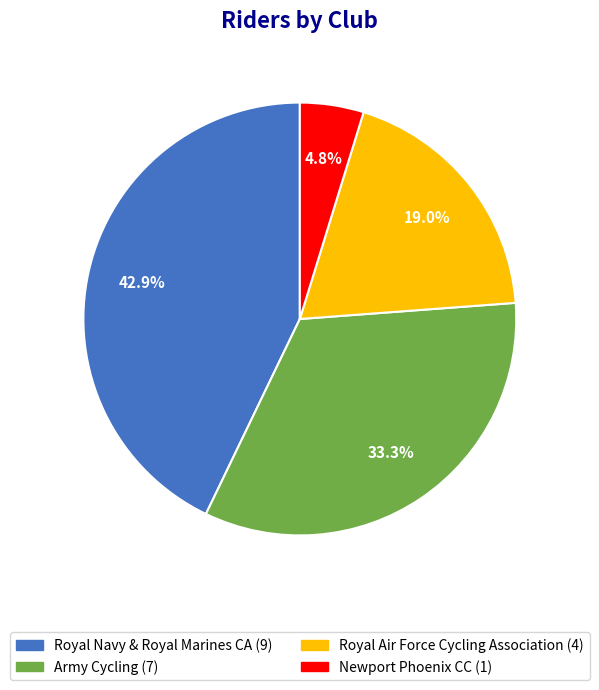

How many segments does this pie chart have?

4